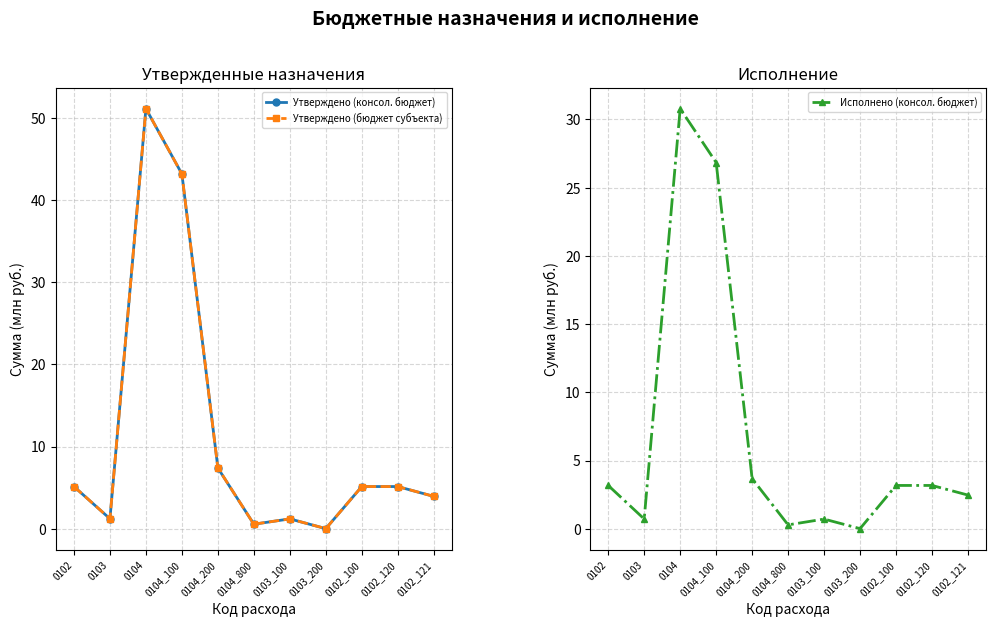

Rank the series by their maximum value, from lowest to highest.

Исполнено (консол. бюджет), Утверждено (консол. бюджет), Утверждено (бюджет субъекта)